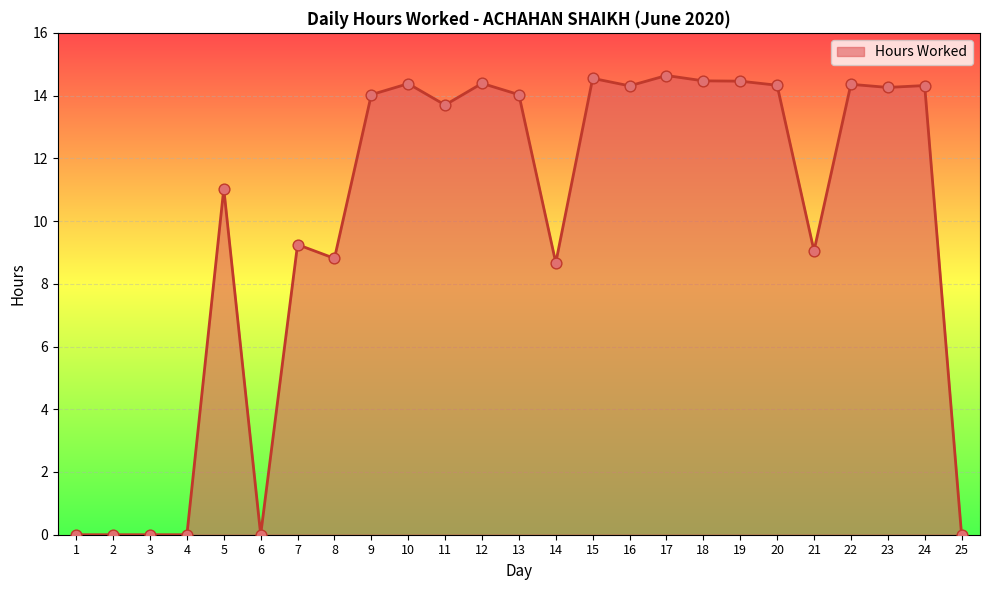

Which has a higher value, 3 or 22?

22